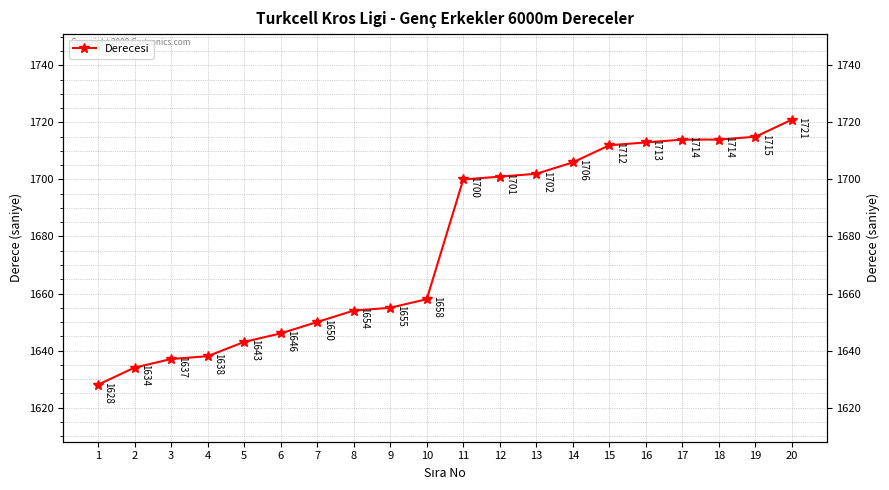

What is the difference between the maximum and minimum values?

93